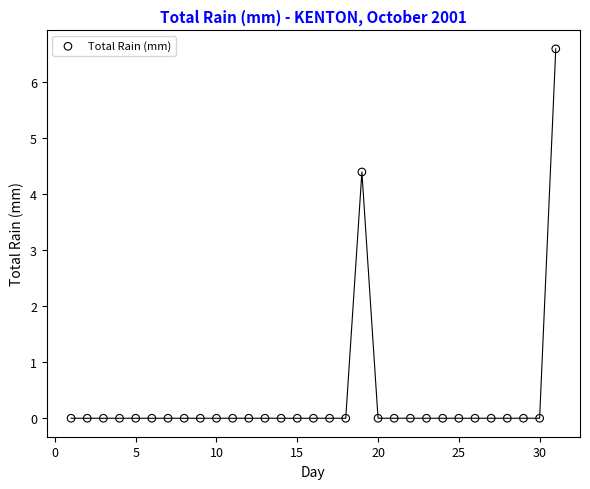

What Y value in the scatter plot is closest to 3?

4.4